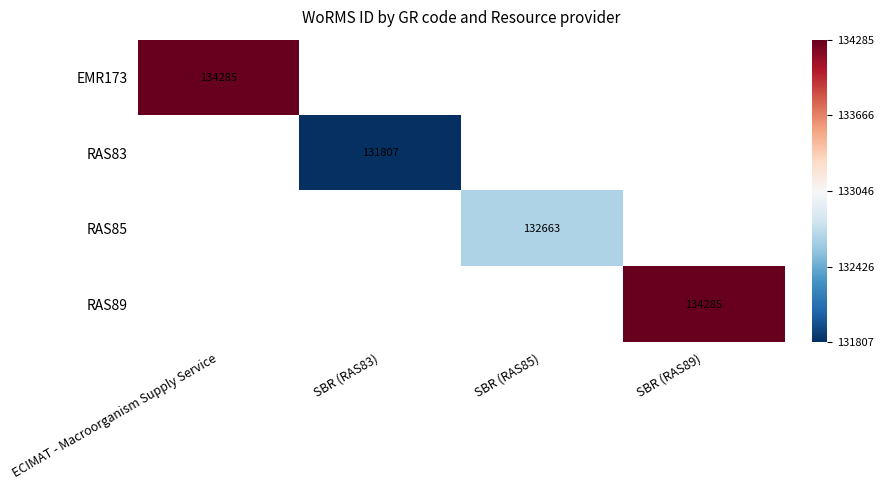

Is it true that RAS85 equals 222915 at SBR (RAS85)?

False